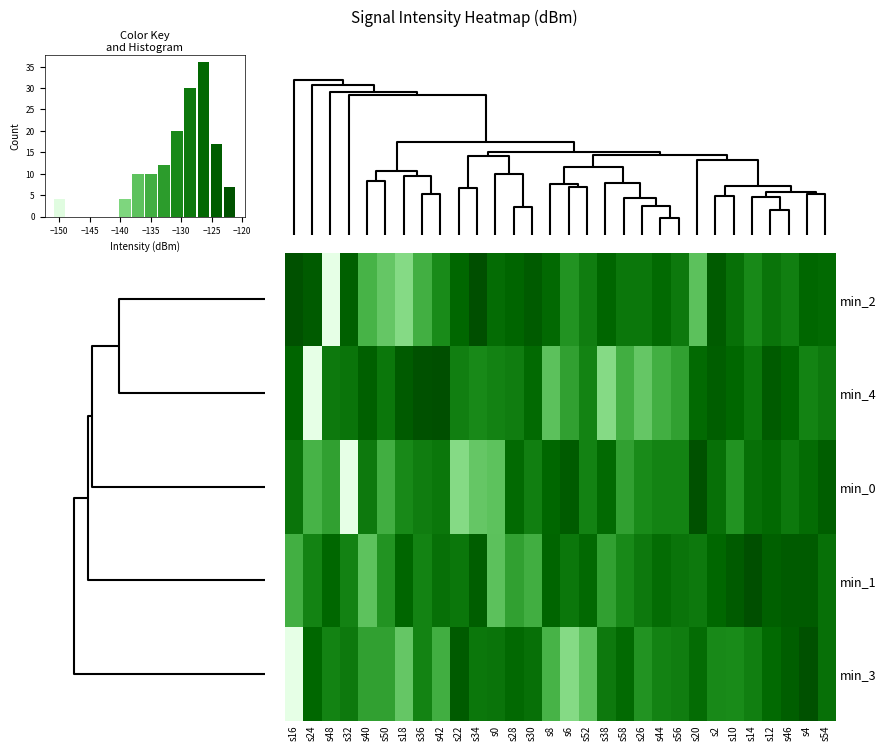

The min_2 series shows -68.4 at s16. True or false?

False